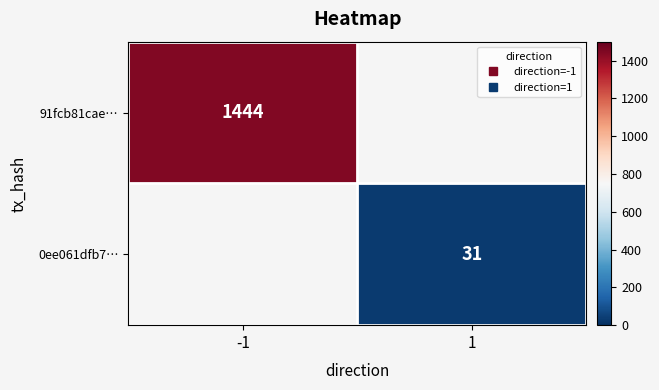

The value of 91fcb81cae… at 1 is 0. True or false?

True